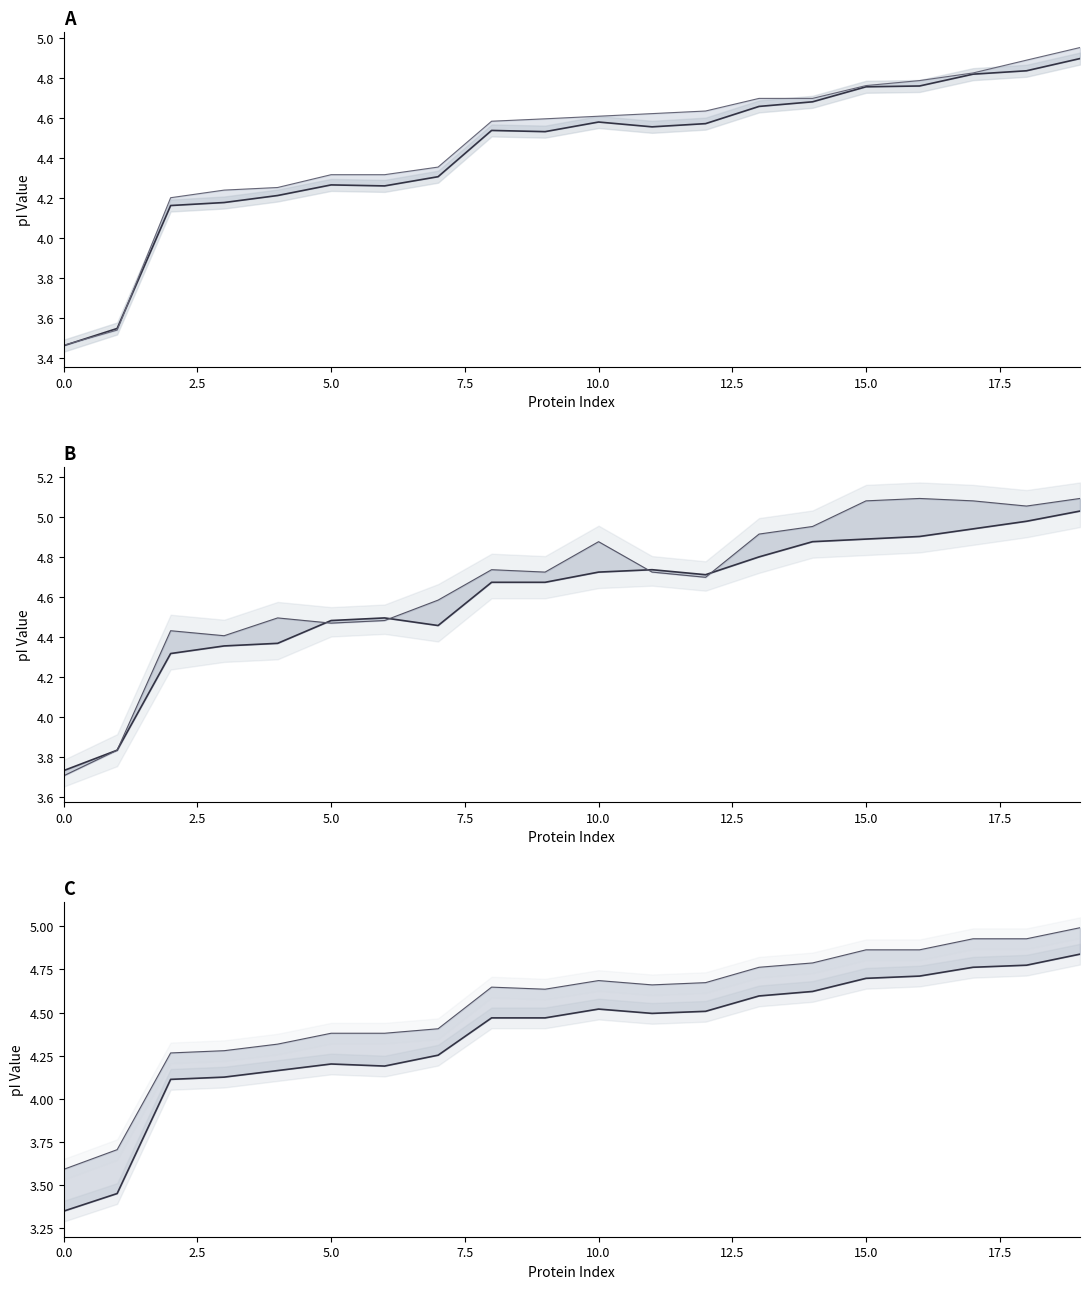

What is the spread (max minus min) of values at 16?

0.4